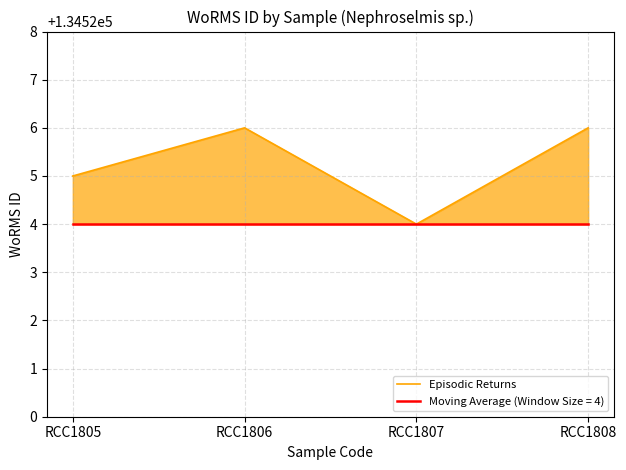

How many points are lower than both their immediate neighbors (excluding endpoints)?

1